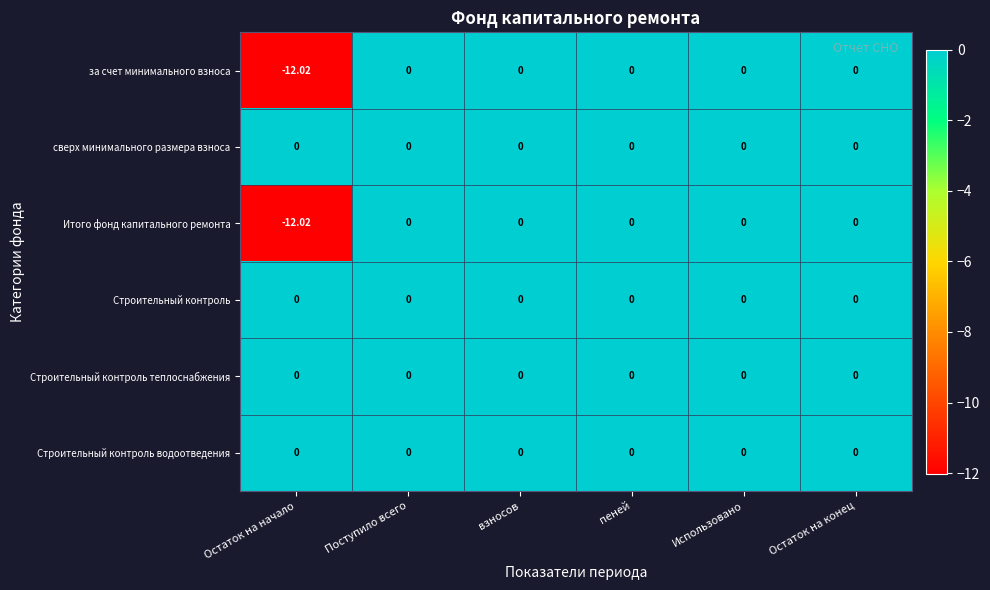

Which category has the lowest value across all series?

Остаток на начало